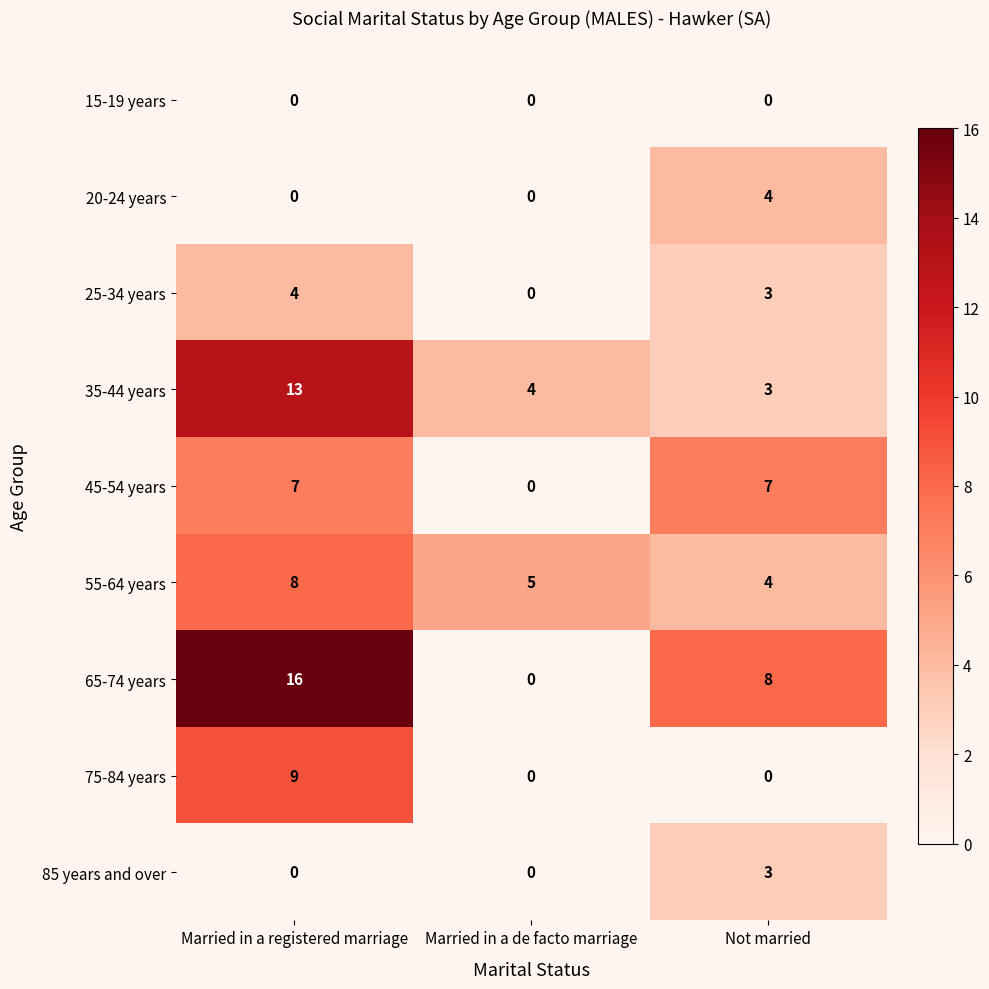

What is the minimum value for 35-44 years?

3